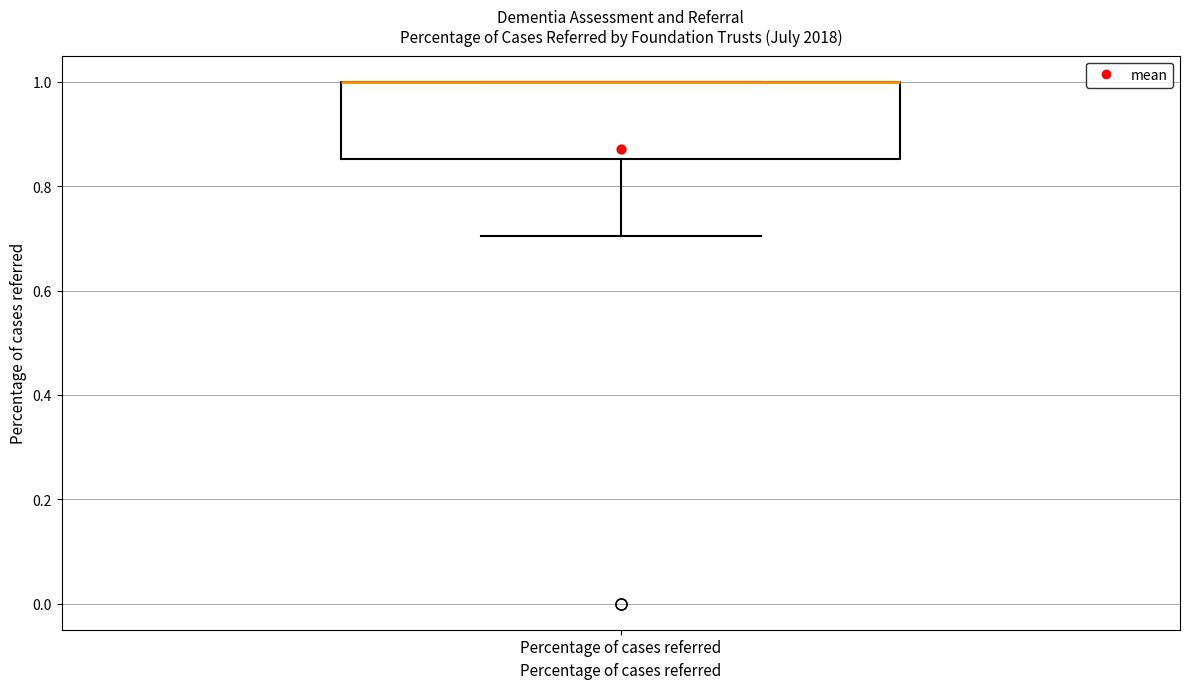

Read this box plot against the y-axis: the position of the median line, the range covered by the box, and the ends of both whiskers. The values are not printed on the chart, so give them approximately, as read against the axis.

median 1.00 (drawn on the box's upper edge), box 0.86 to 1.00, whiskers 0.70 to 1.00